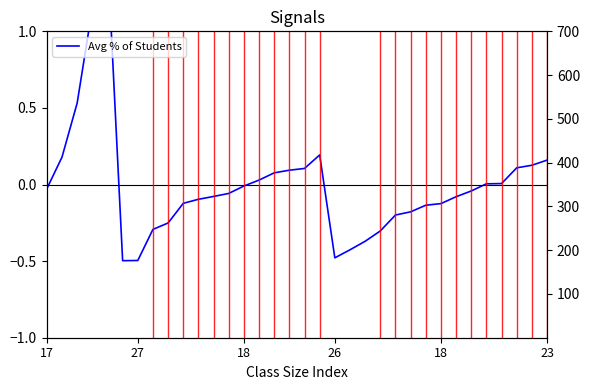

What is the greatest value displayed?

1.5